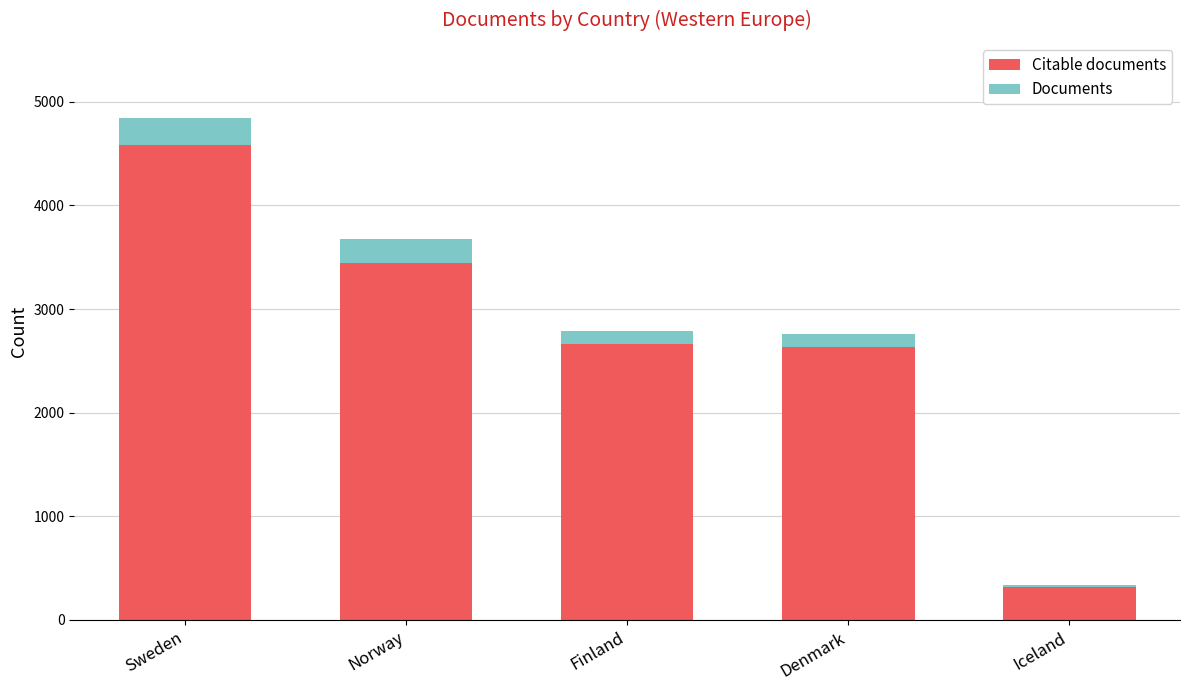

The value of Citable documents at Finland is 4318. True or false?

False